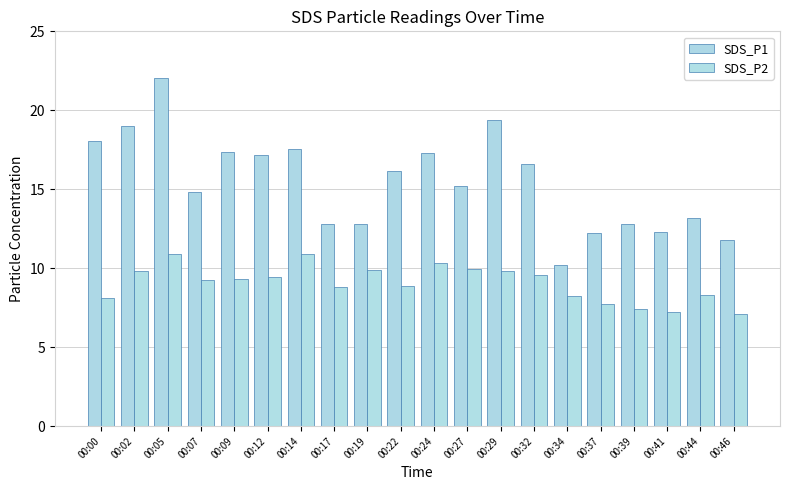

List the labels in order of SDS_P2 value, smallest first.

00:46, 00:41, 00:39, 00:37, 00:00, 00:34, 00:44, 00:17, 00:22, 00:07, 00:09, 00:12, 00:32, 00:02, 00:29, 00:19, 00:27, 00:24, 00:14, 00:05